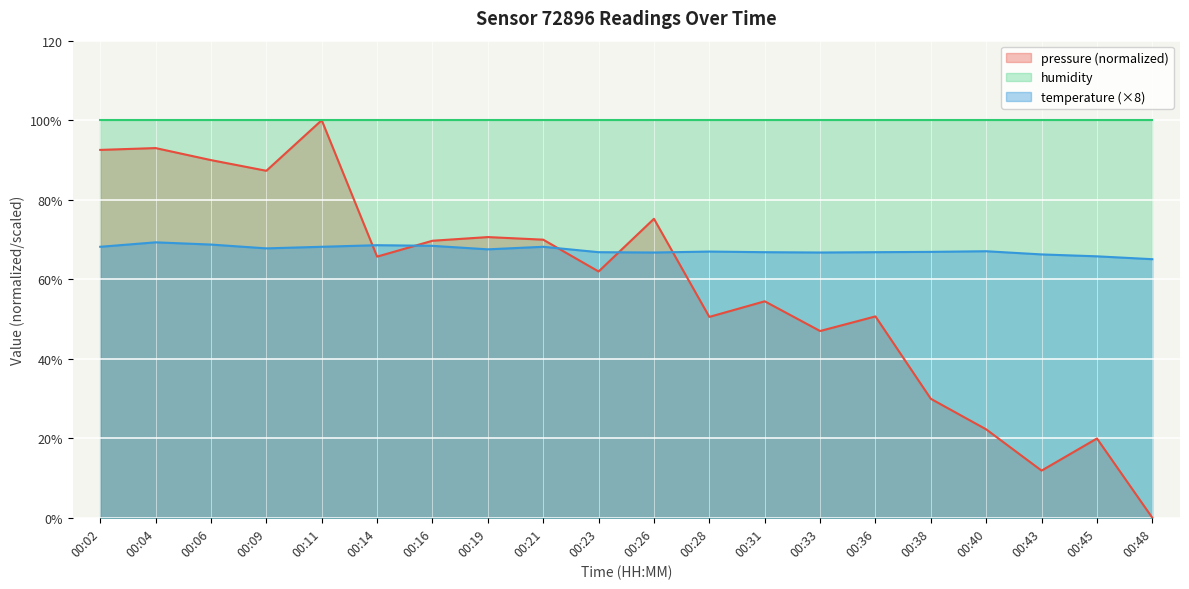

What is the approximate value of temperature at 00:28?

67.0